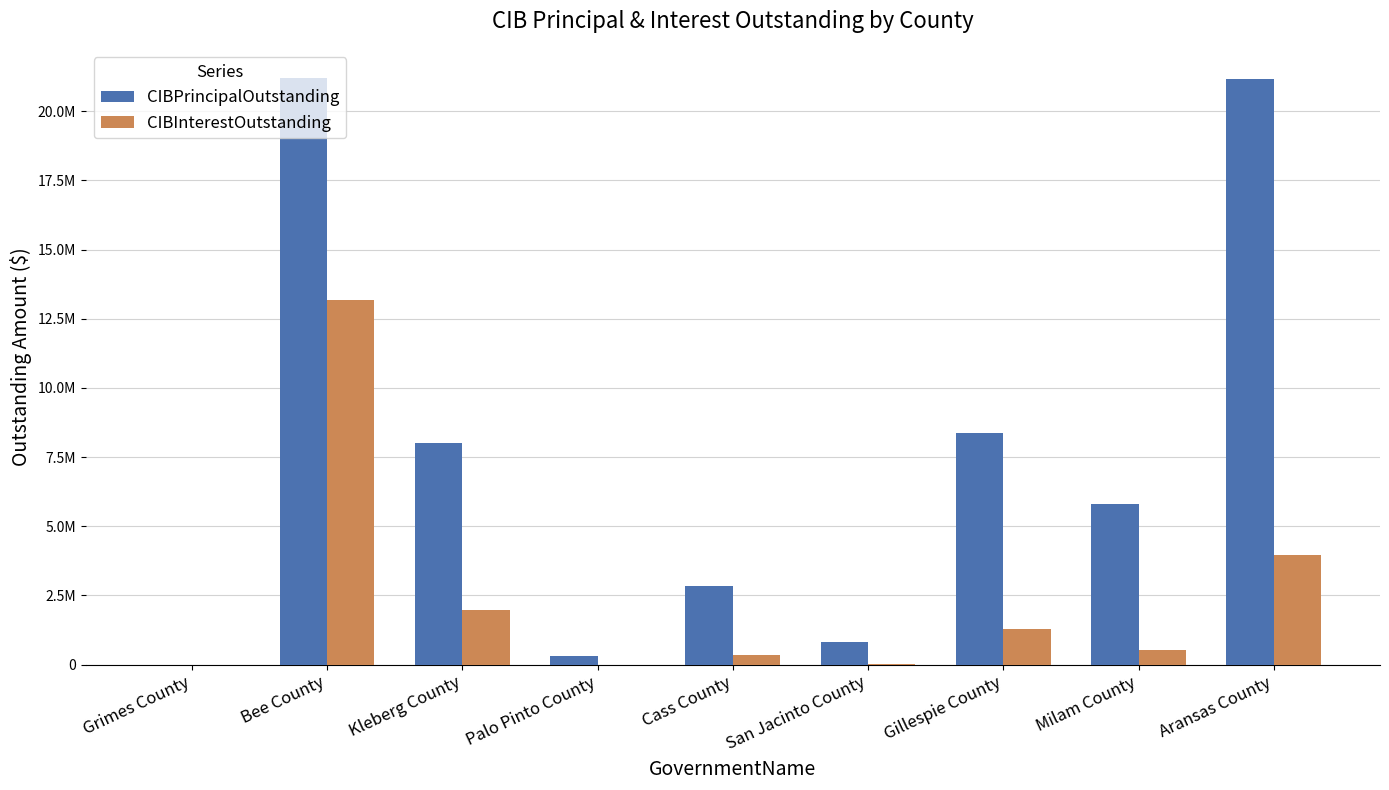

Where is CIBPrincipalOutstanding nearest to the value 10600000?

Gillespie County